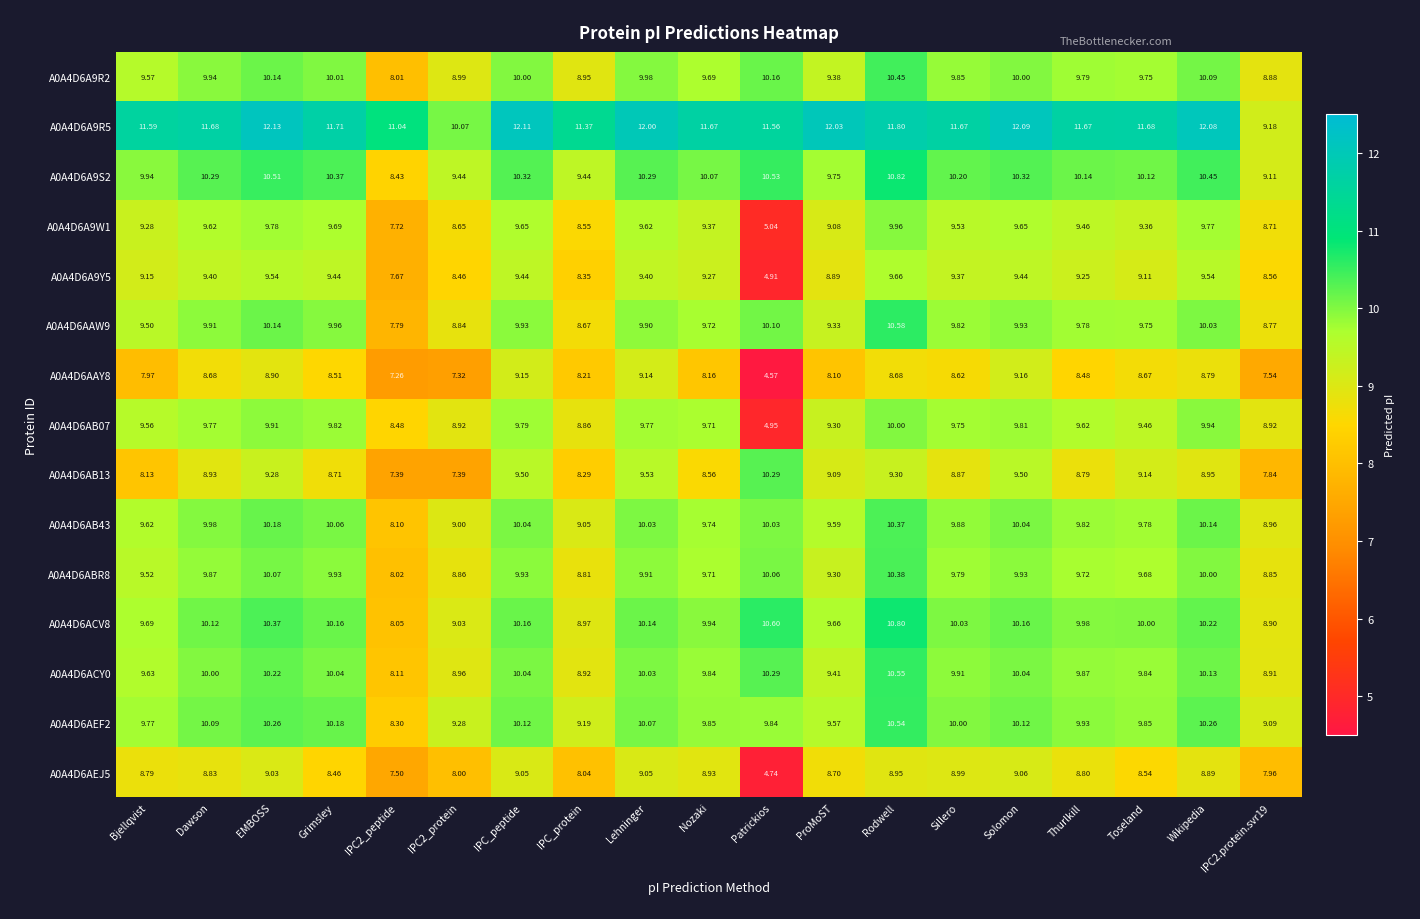

Which label corresponds to the largest value in the chart?

EMBOSS